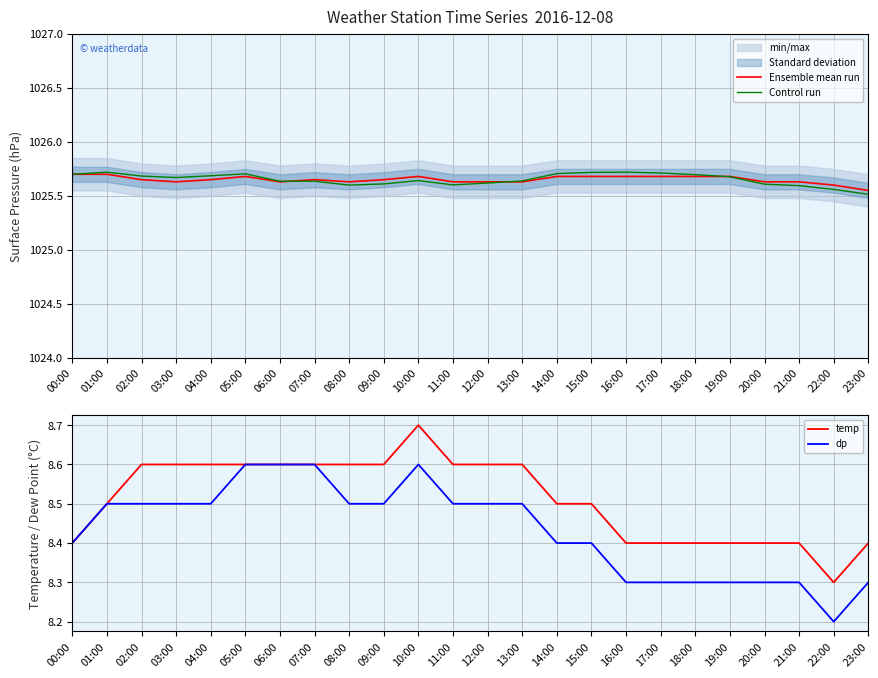

In temp, how many points are lower than both neighbors (excluding endpoints)?

1